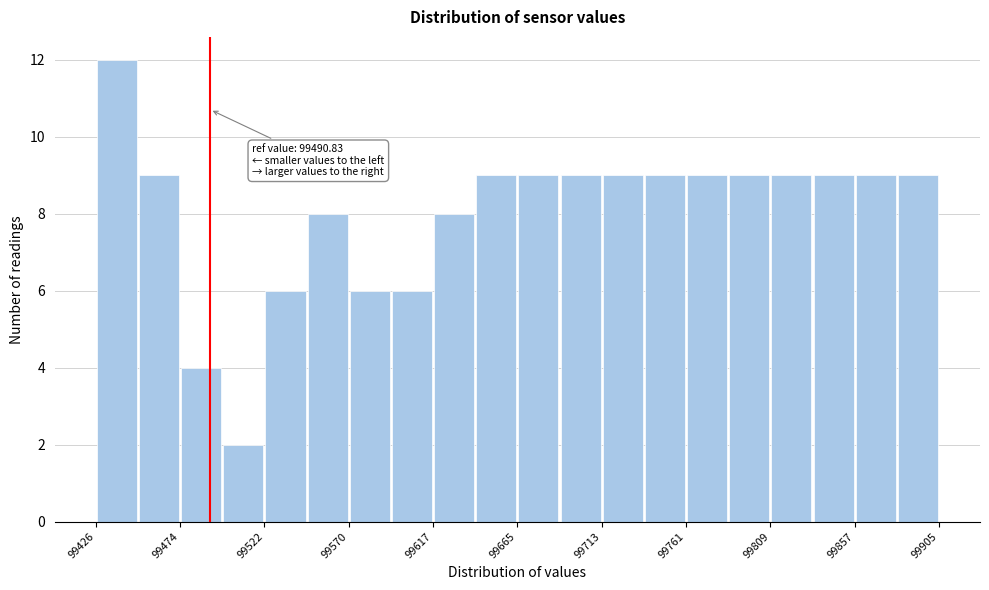

Over which range of the x-axis is the bar tallest?

99425 to 99450